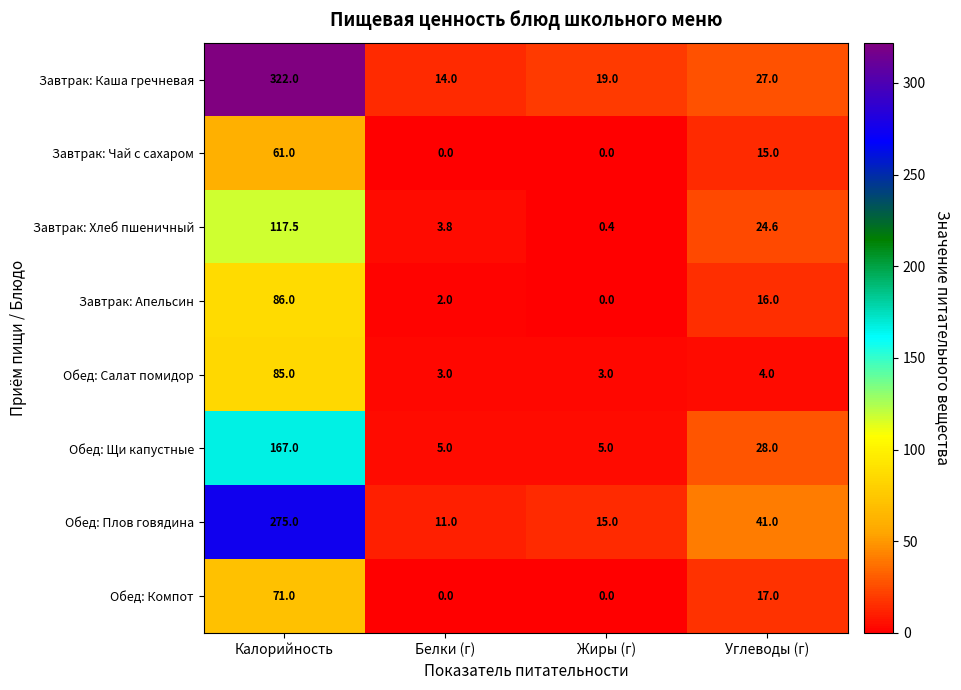

How many data points in Обед: Щи капустные are less than 28?

2